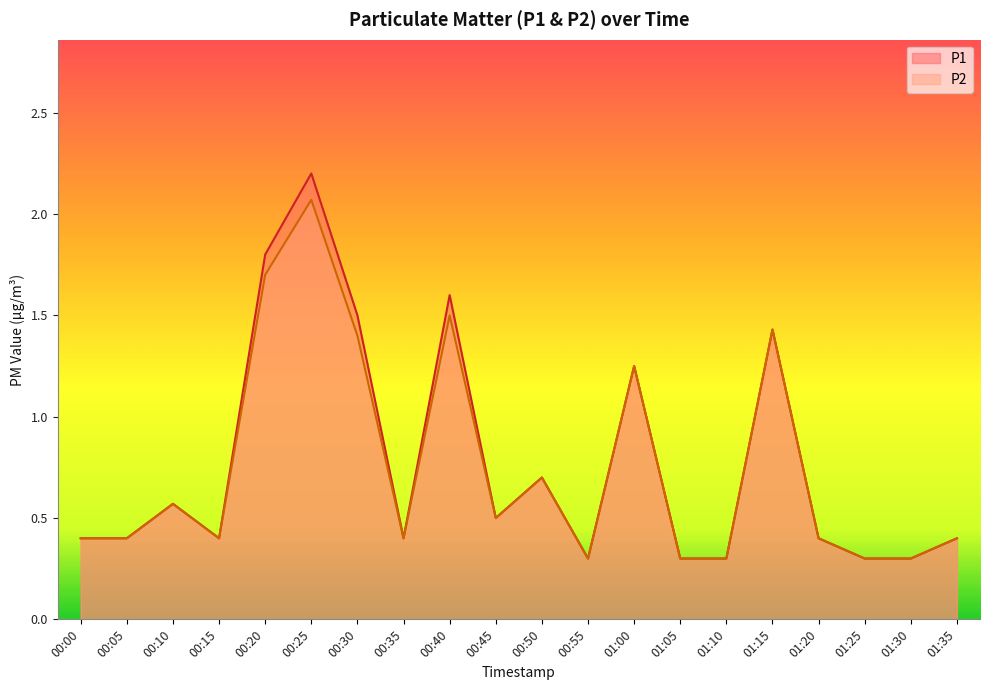

Which series has the largest total across all categories?

P1